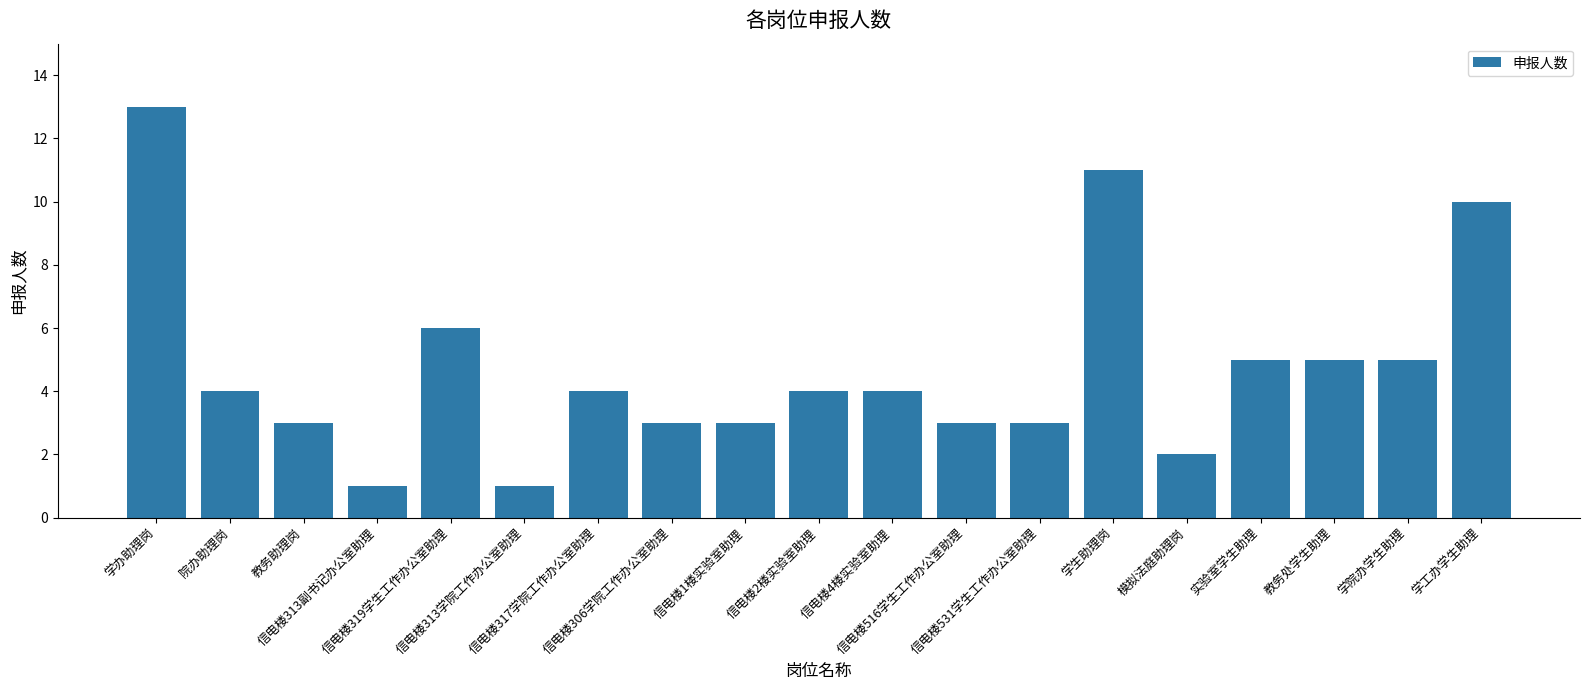

The chart shows a value of 3 at 信电楼306学院工作办公室助理. True or false?

True